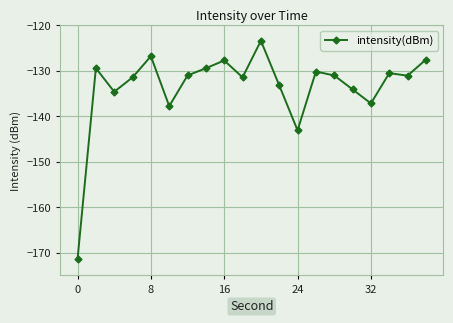

Count the number of data series in this chart.

1